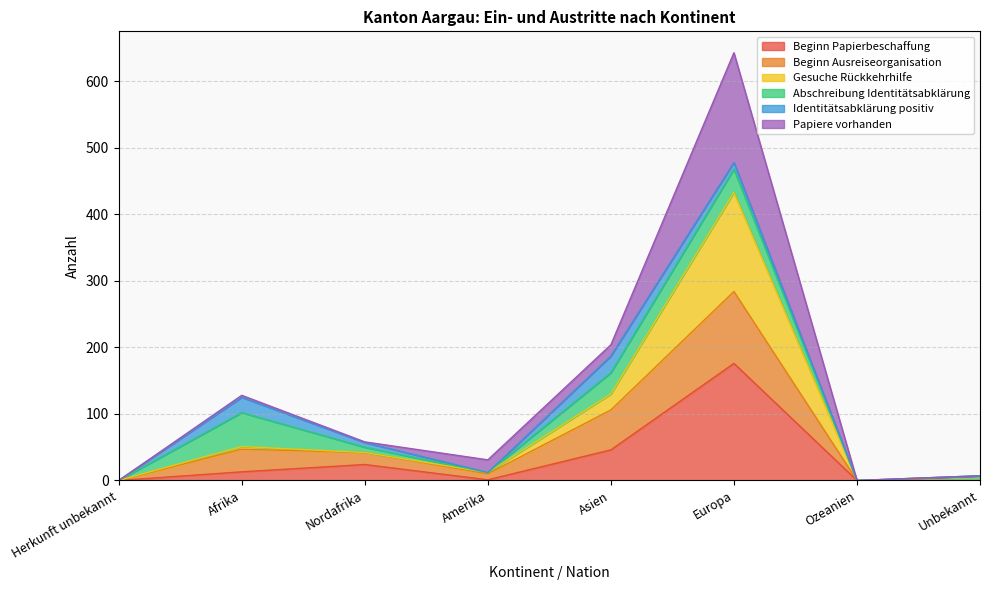

At which category is the sum across all series the highest?

Europa